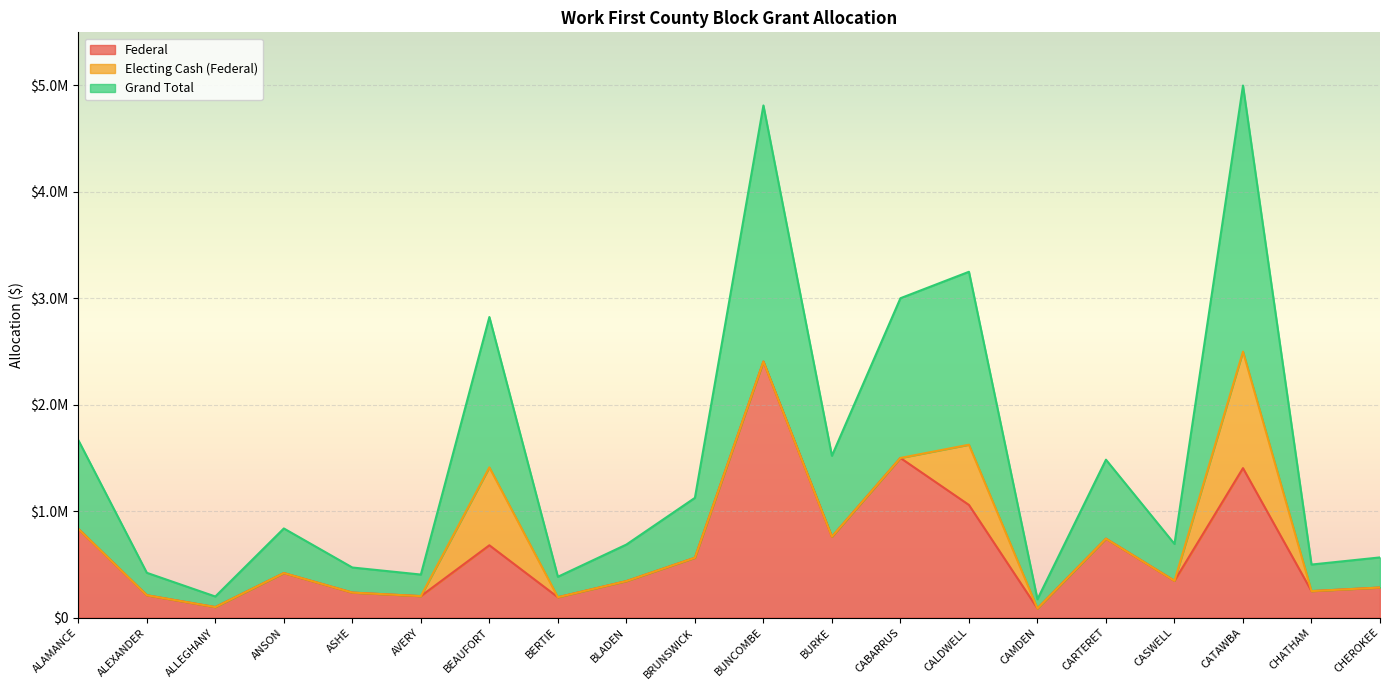

What are all the series names shown in the legend?

Federal, Electing Cash (Federal), Grand Total